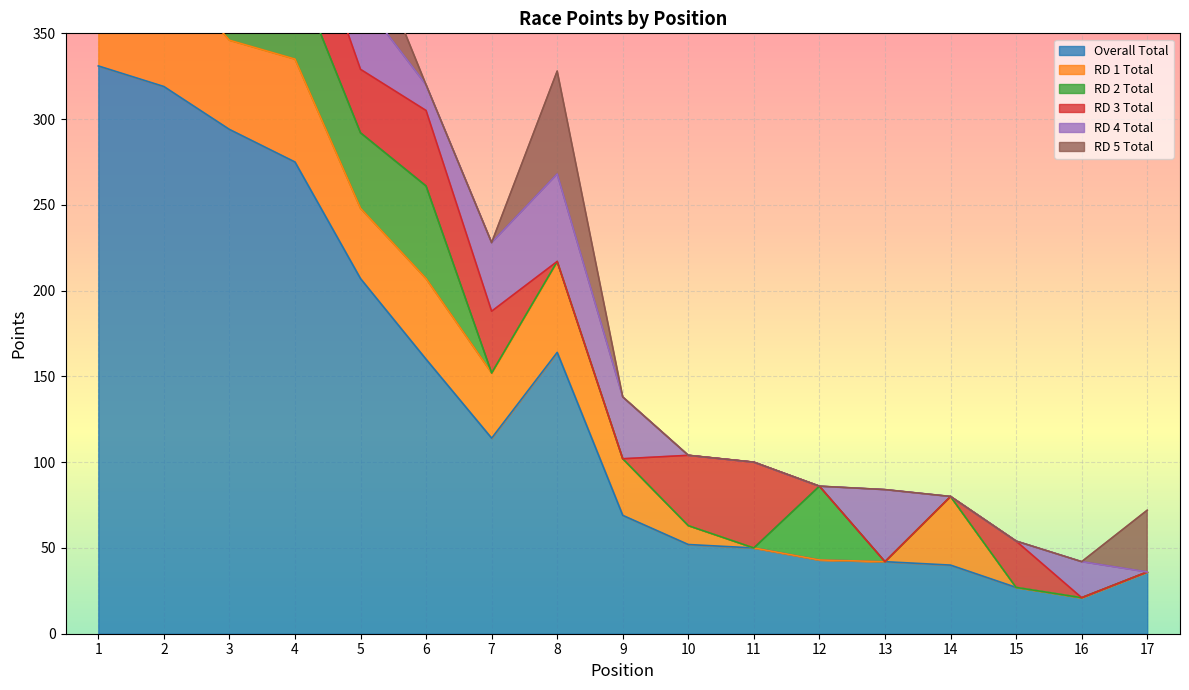

What are all the series names shown in the legend?

Overall Total, RD 1 Total, RD 2 Total, RD 3 Total, RD 4 Total, RD 5 Total